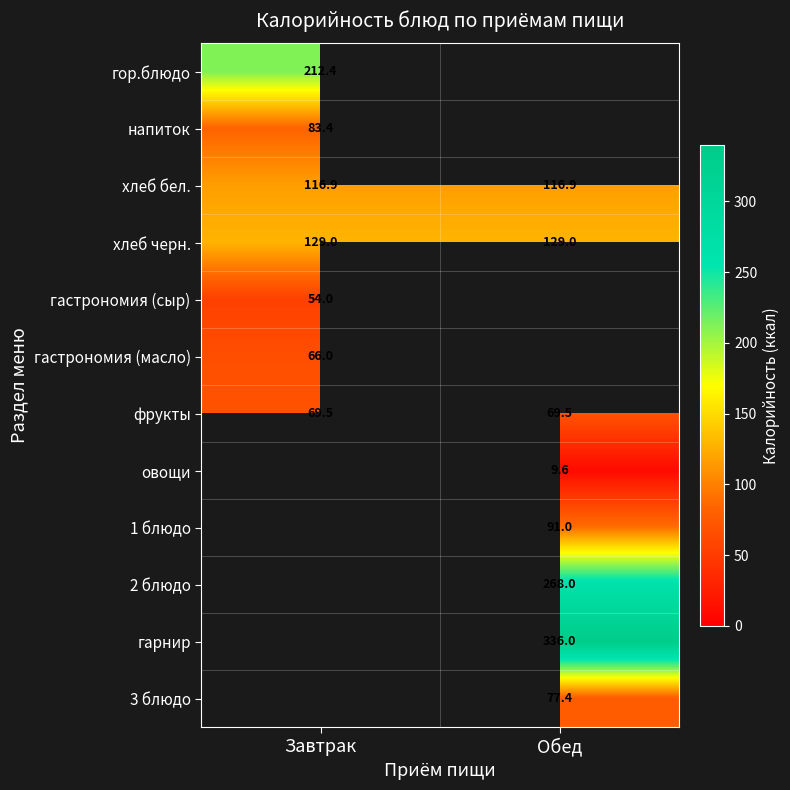

True or false: хлеб черн. has a value of 129.0 at Обед.

True